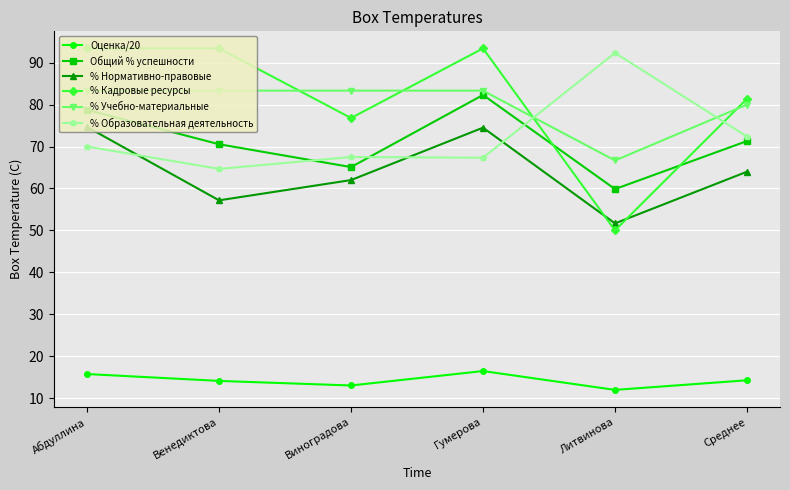

What are all the series names shown in the legend?

Оценка/20, Общий % успешности, % Нормативно-правовые, % Кадровые ресурсы, % Учебно-материальные, % Образовательная деятельность